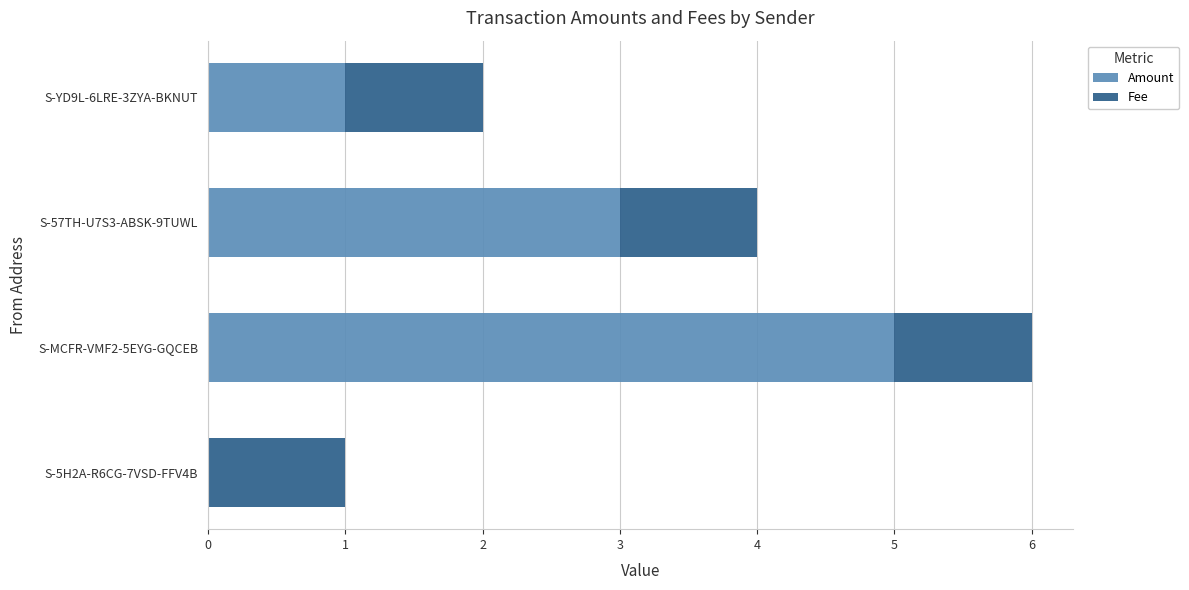

How many categories are shown in the chart?

4